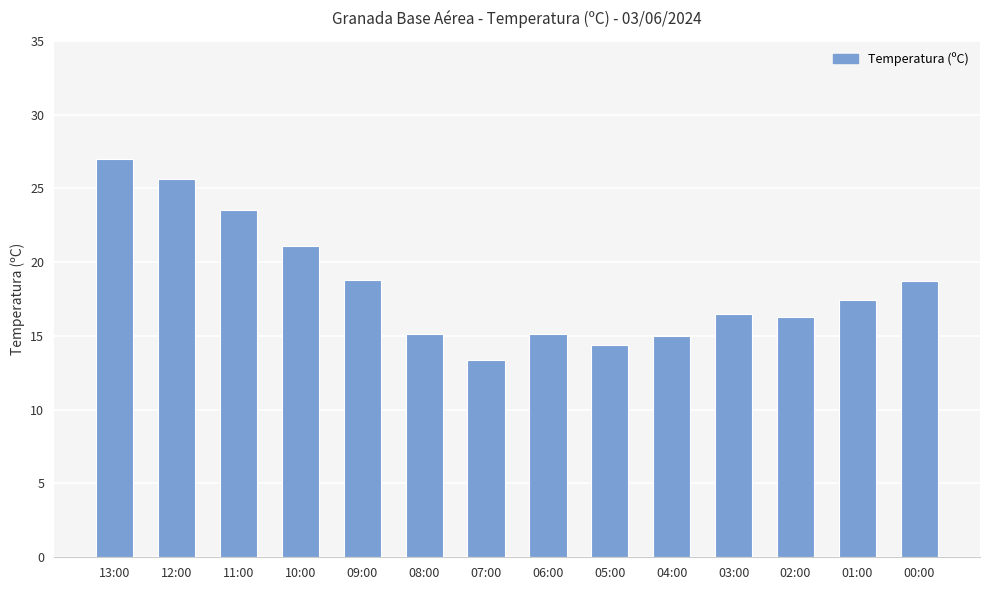

Read the value at 07:00.

13.4